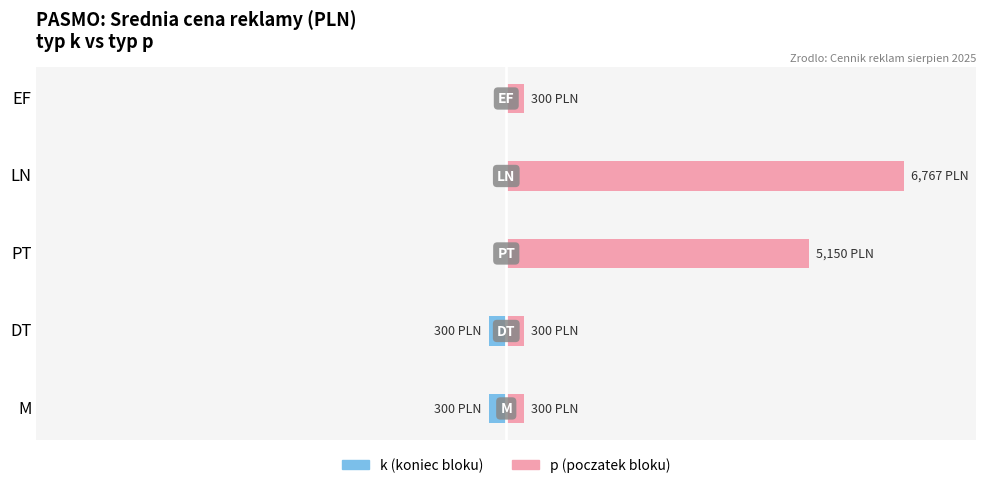

List the series in order of their peak value, lowest first.

k (koniec), p (poczatek)